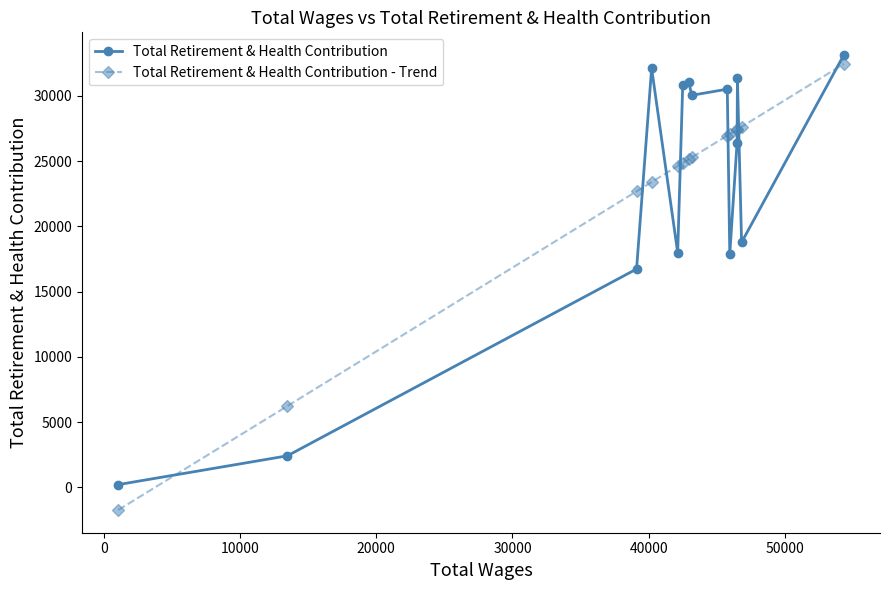

What is the value of the Total Retirement & Health Contribution - Trend point at the 8th from the left?

25276.7